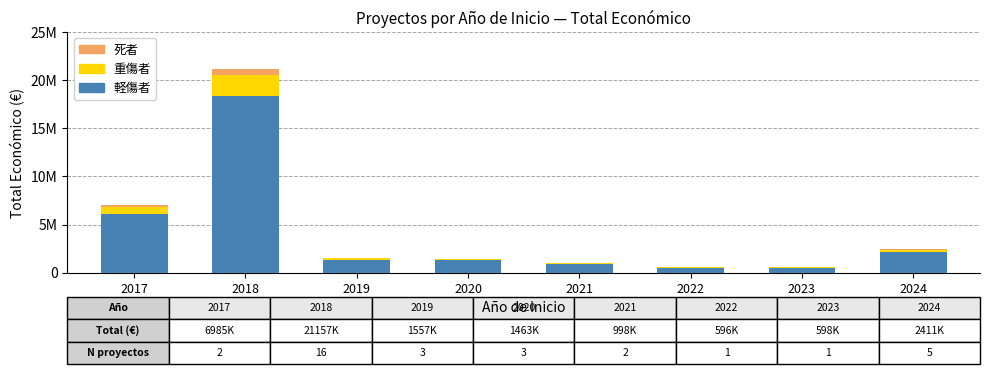

What are all the series names shown in the legend?

死者, 重傷者, 軽傷者